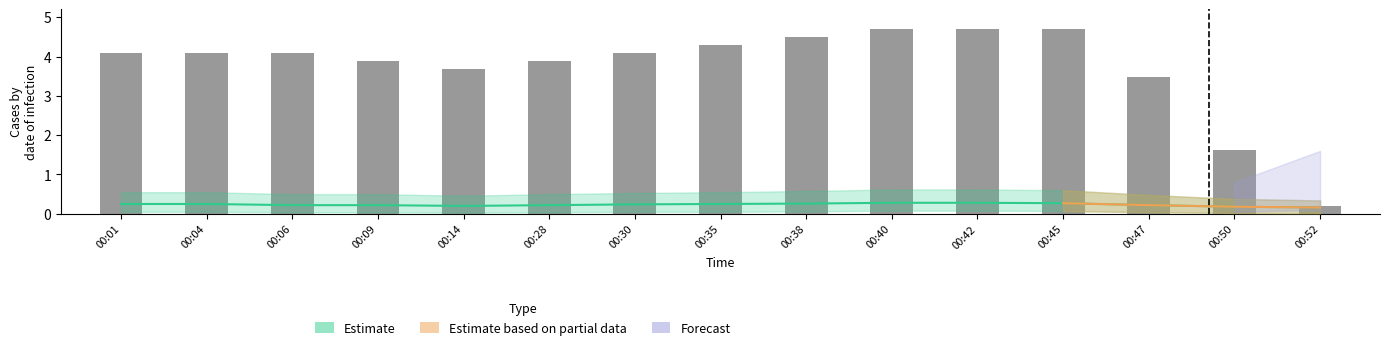

Where does the data first go above 4?

00:01